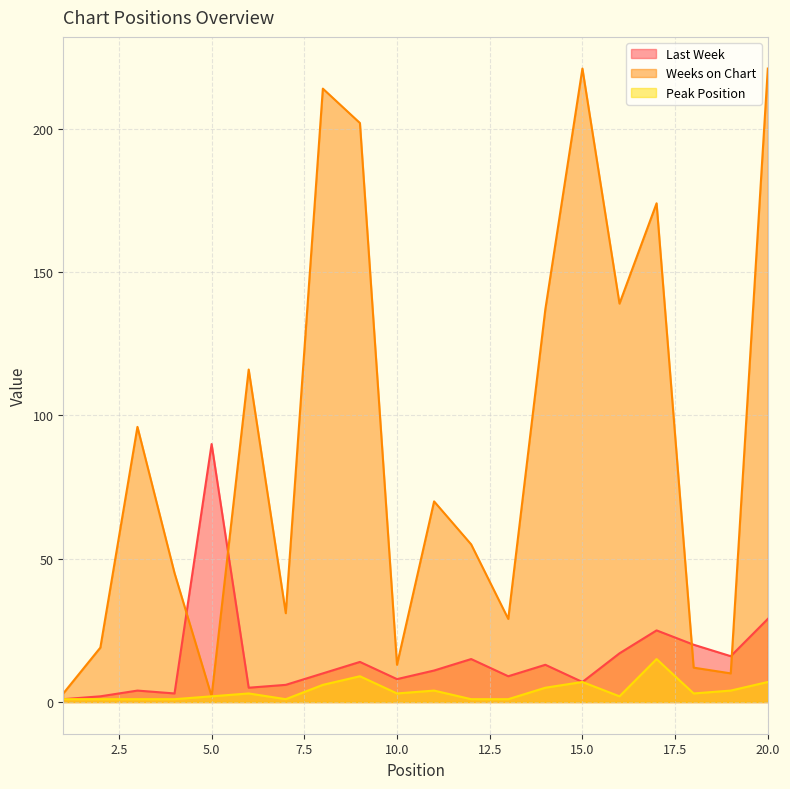

What is the spread (max minus min) of values at 1?

2